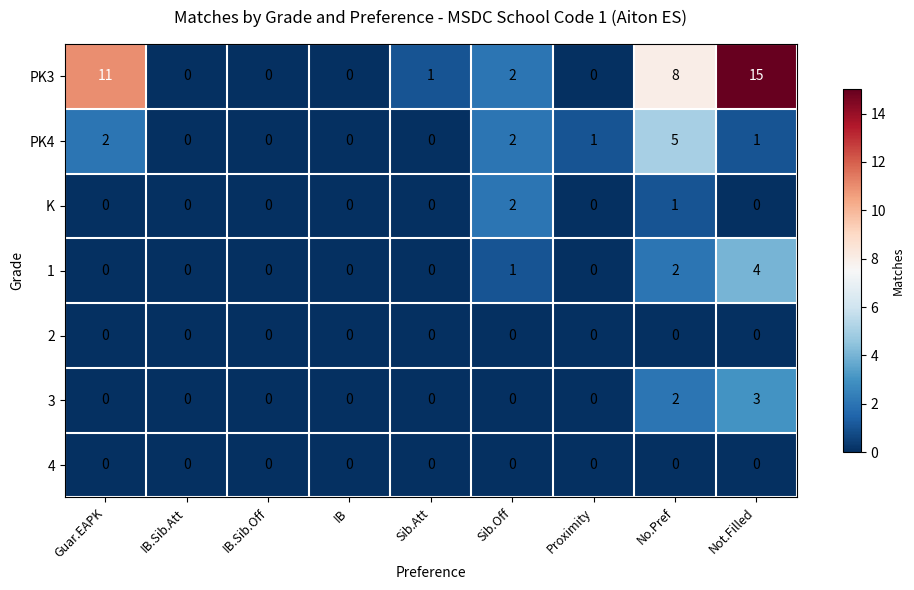

Is the value of 1 at Not.Filled greater than the value of 3 at Not.Filled?

Yes